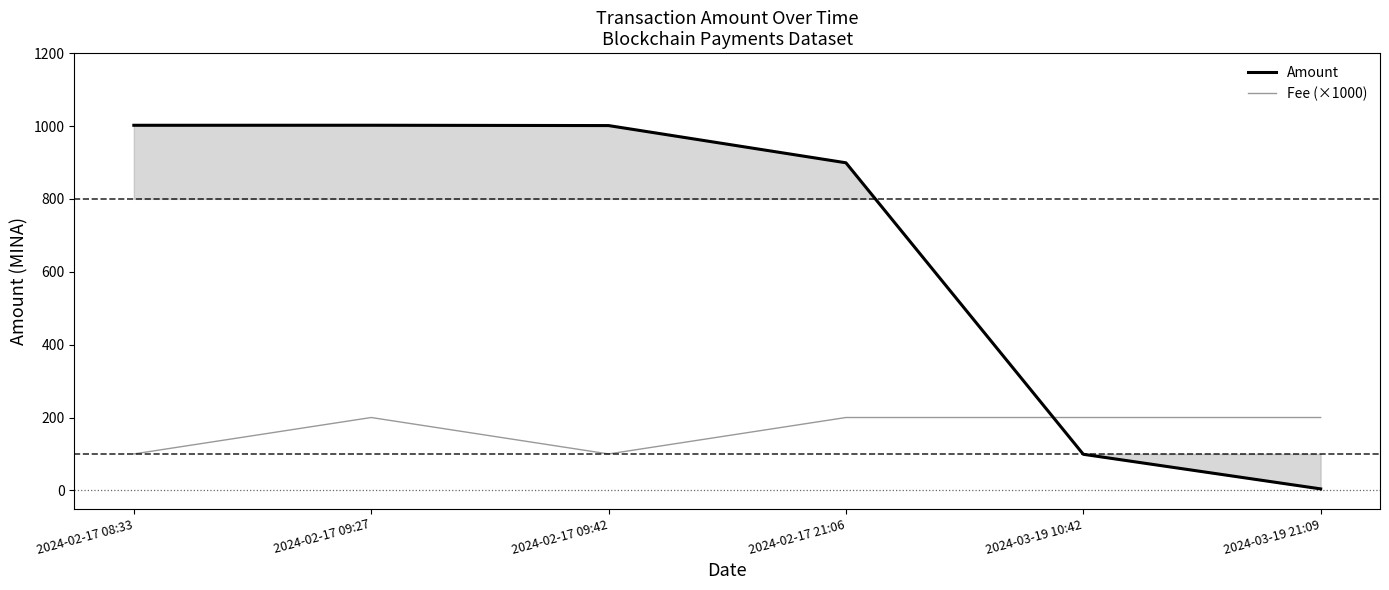

What is the value of the Amount point at the 5th from the left?

99.1